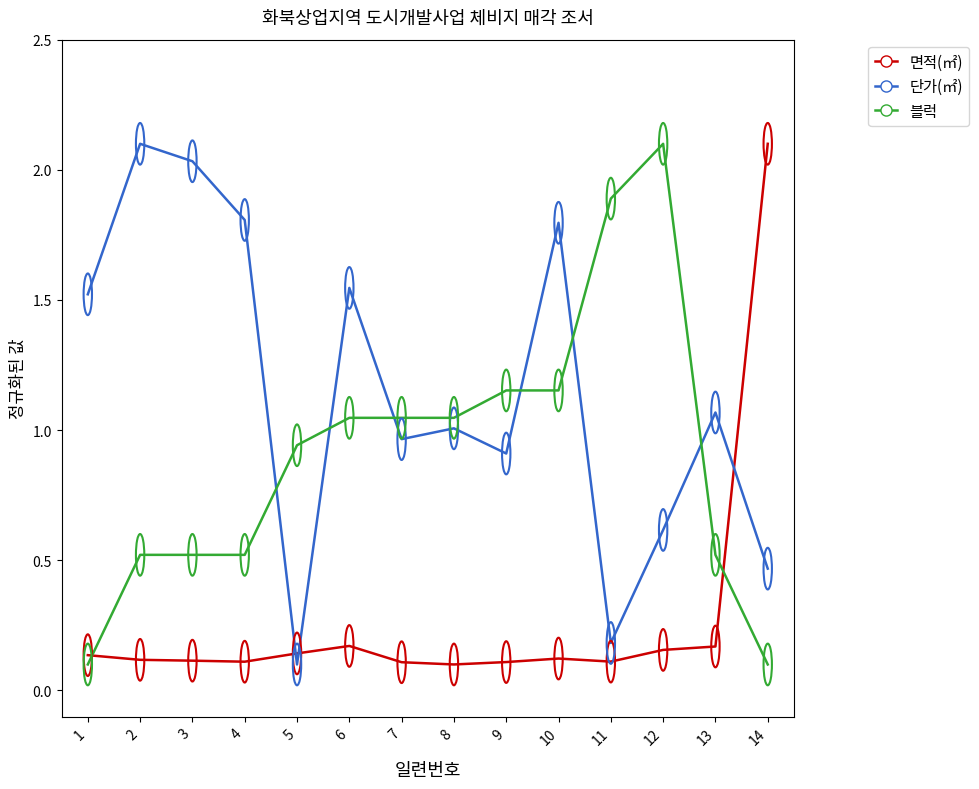

Rank the series at 3 from highest to lowest value.

단가(㎡), 블럭, 면적(㎡)